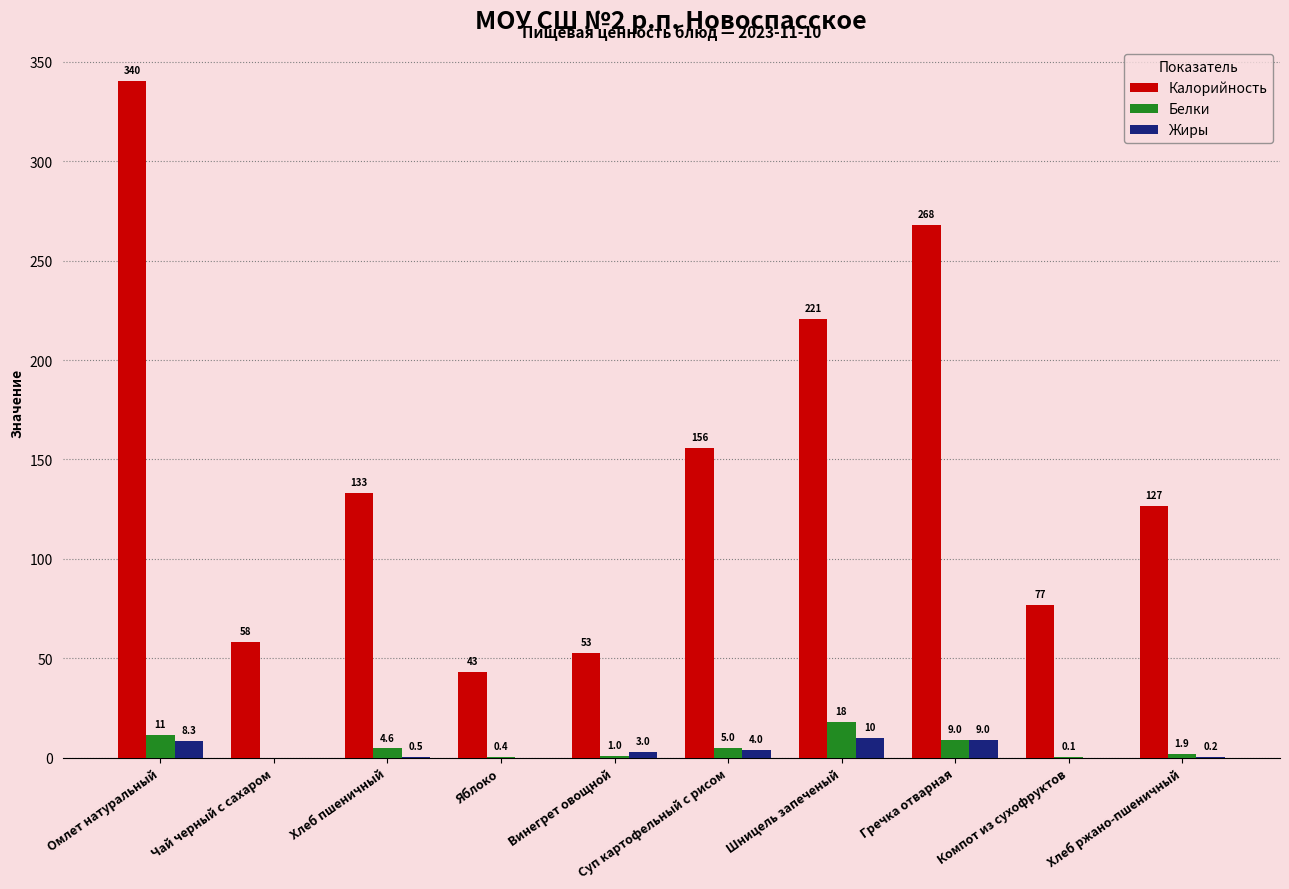

True or false: Калорийность has a value of 105.2 at Гречка отварная.

False